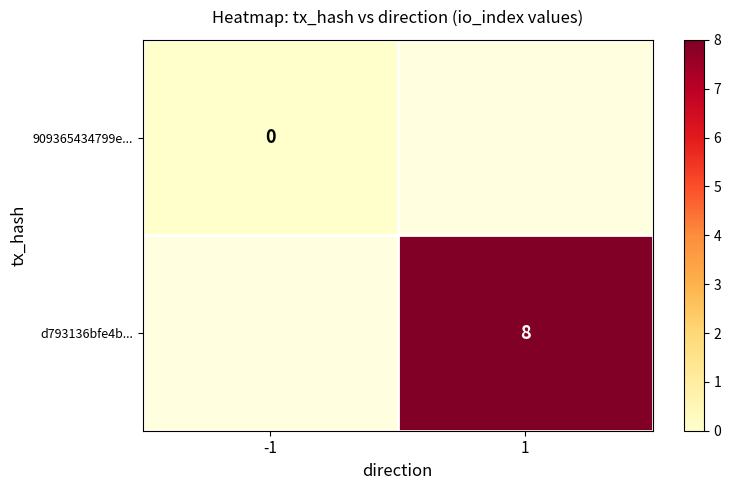

True or false: d793136bfe4b... has a value of 8 at 1.

True